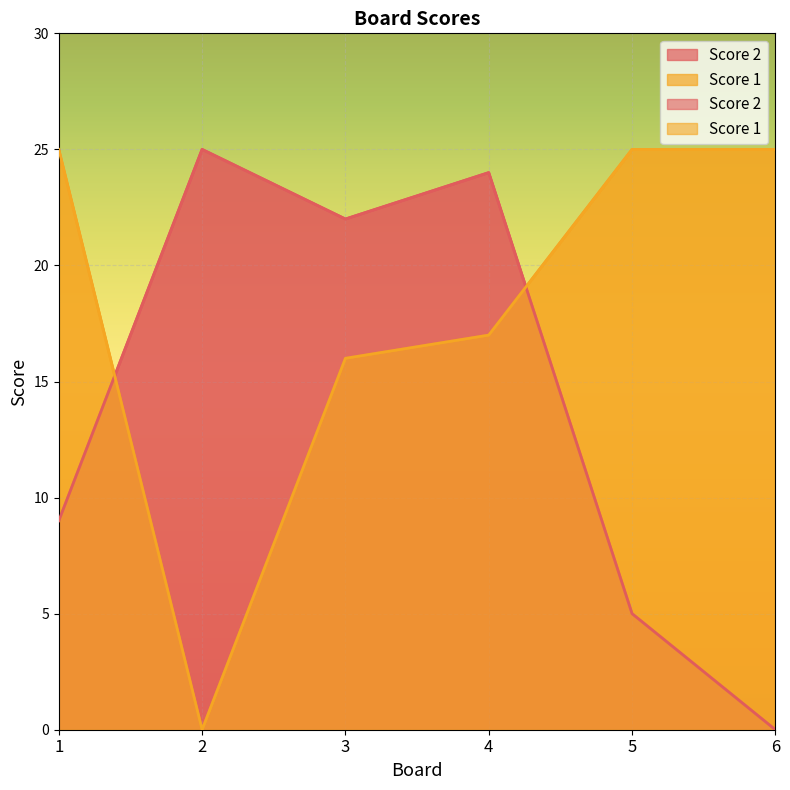

True or false: Score 2 has more than 1 points higher than both neighbors.

True